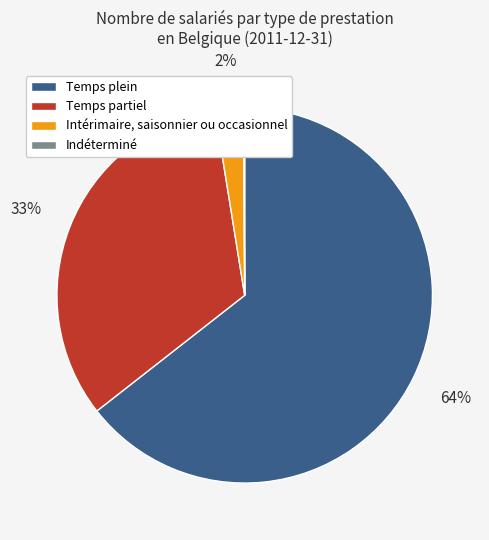

True or false: Temps plein accounts for 64% of the total.

True